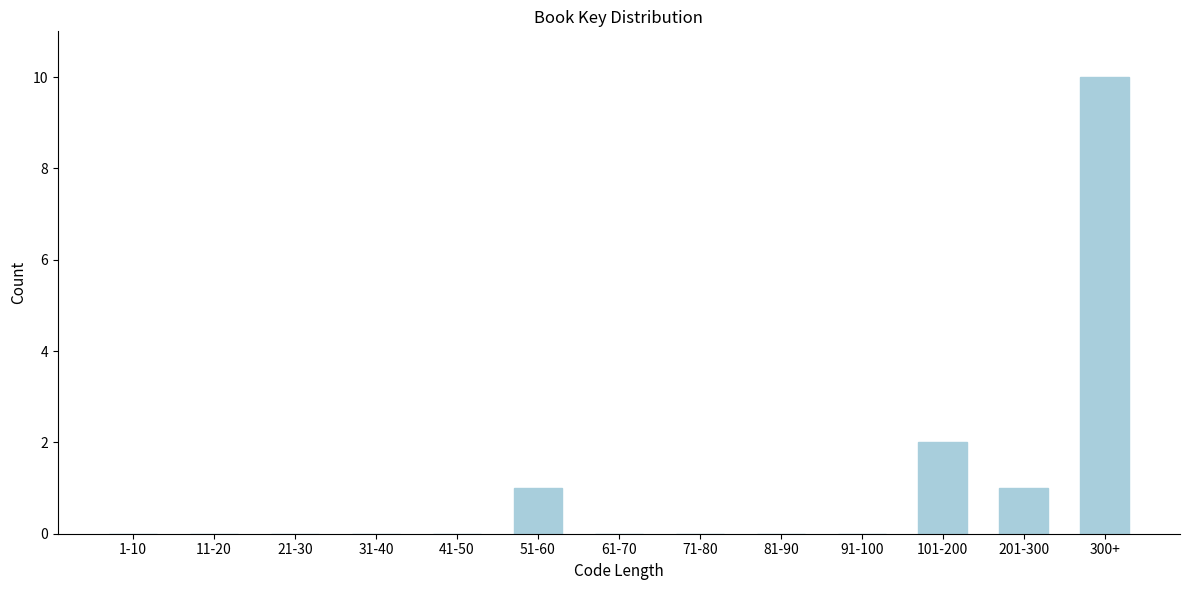

Reading left to right, transcribe all the data shown in this chart.

1-10=0	11-20=0	21-30=0	31-40=0	41-50=0	51-60=1	61-70=0	71-80=0	81-90=0	91-100=0	101-200=2	201-300=1	300+=10